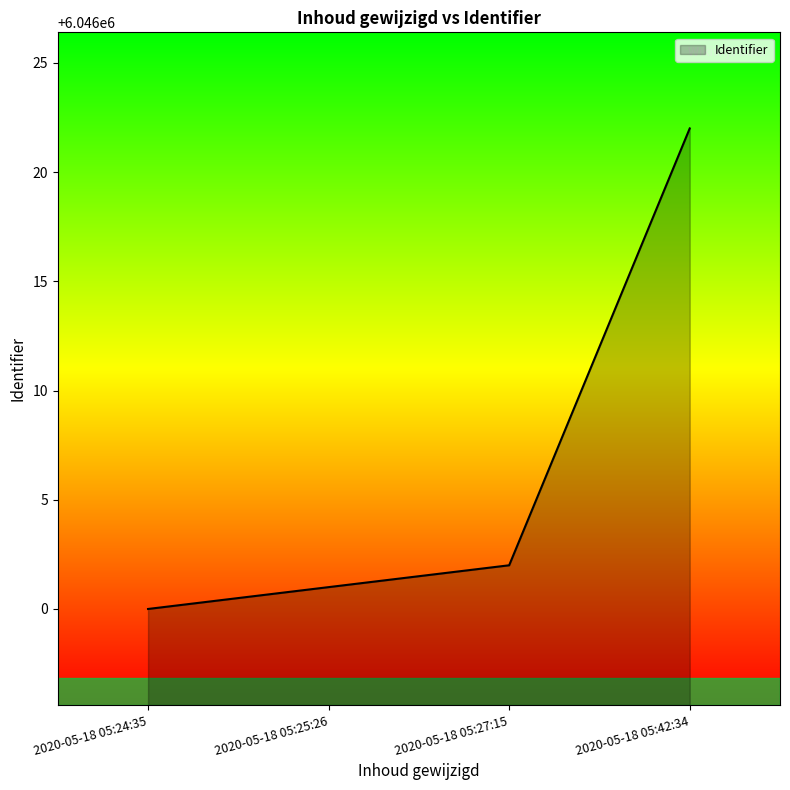

Which label corresponds to the smallest value in the chart?

2020-05-18 05:24:35